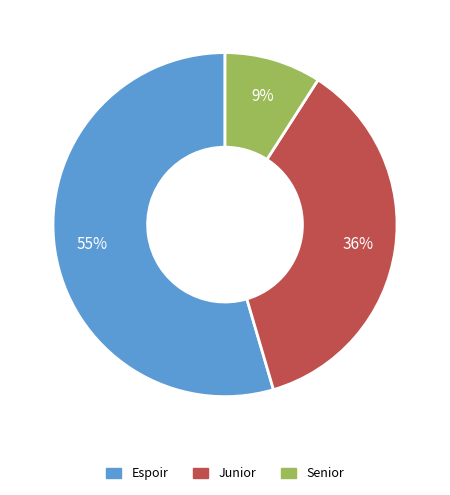

Does any single category account for the majority?

Yes